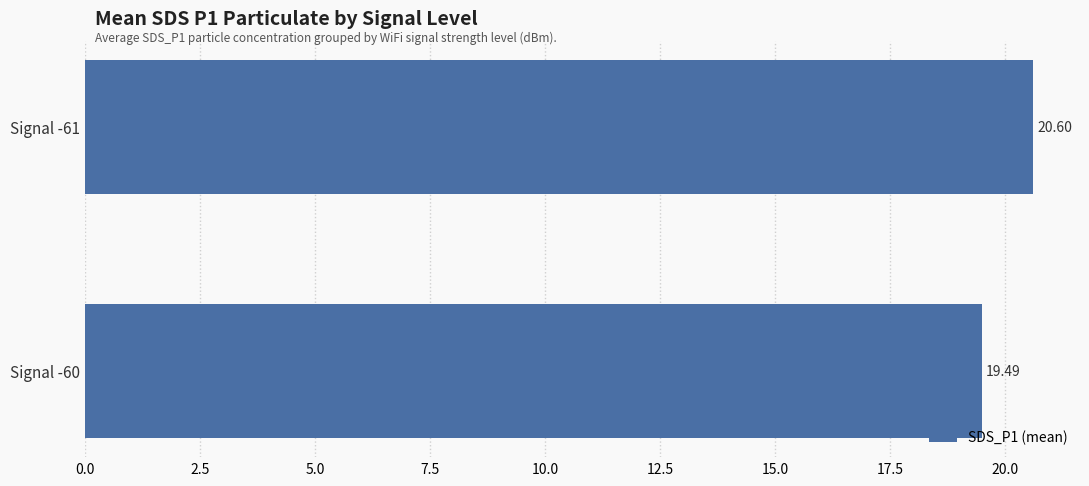

Rank the categories by value from lowest to highest.

Signal -60, Signal -61